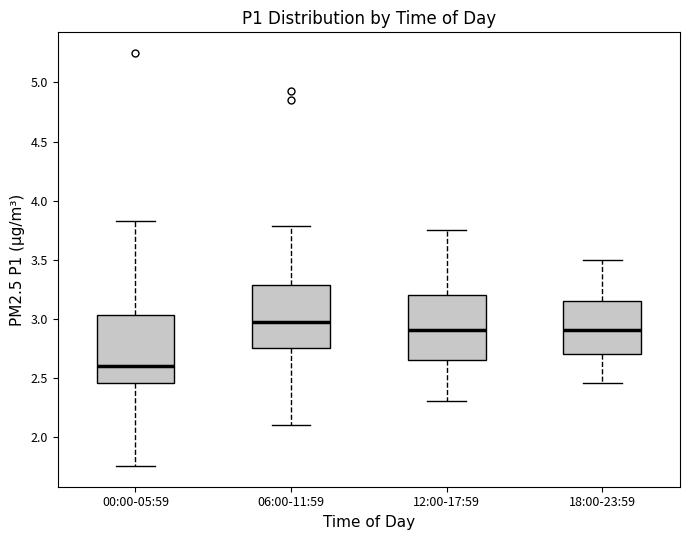

Where is the lower edge of the box for 12:00-17:59 on the y-axis? The values are not printed on the chart, so give them approximately, as read against the axis.

2.65